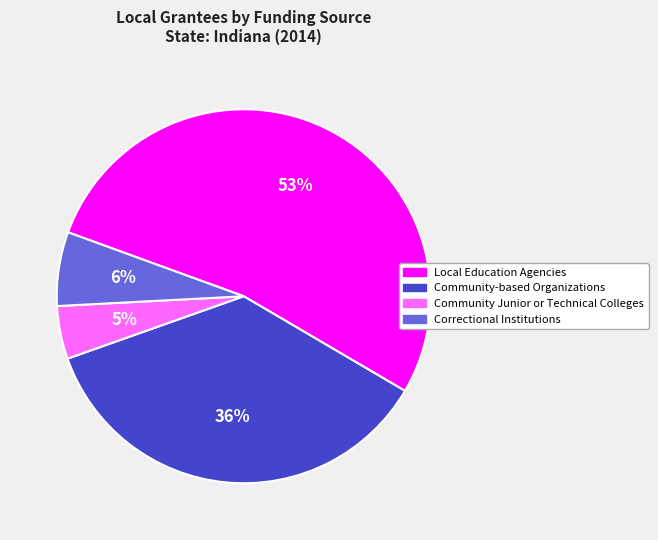

What is the largest slice in the pie chart?

Local Education Agencies